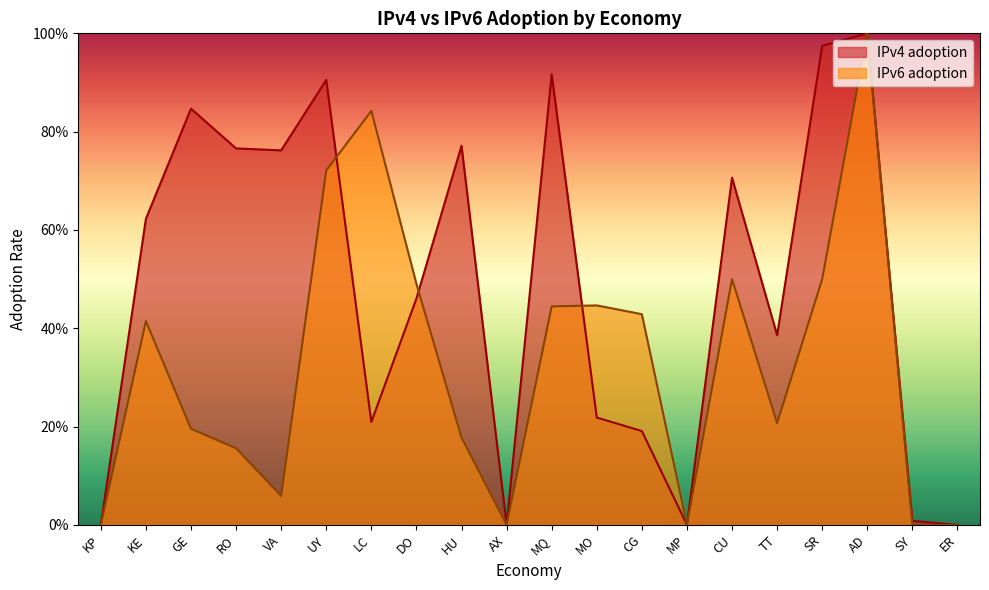

Reading left to right, what are all the values shown in this chart?

IPv4 adoption: KP=0.0	KE=0.6	GE=0.8	RO=0.8	VA=0.8	UY=0.9	LC=0.2	DO=0.5	HU=0.8	AX=0.0	MQ=0.9	MO=0.2	CG=0.2	MP=0.0	CU=0.7	TT=0.4	SR=1.0	AD=1.0	SY=0.0	ER=0.0
IPv6 adoption: KP=0.0	KE=0.4	GE=0.2	RO=0.2	VA=0.1	UY=0.7	LC=0.8	DO=0.5	HU=0.2	AX=0.0	MQ=0.4	MO=0.4	CG=0.4	MP=0.0	CU=0.5	TT=0.2	SR=0.5	AD=1.0	SY=0.0	ER=0.0